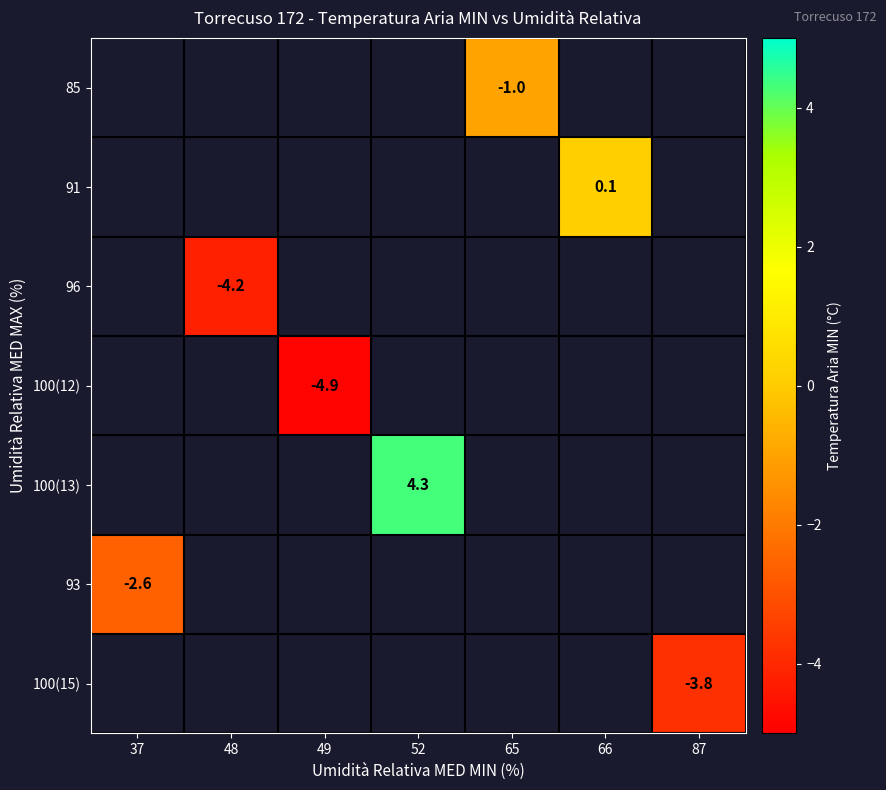

Count the number of data series in this chart.

7